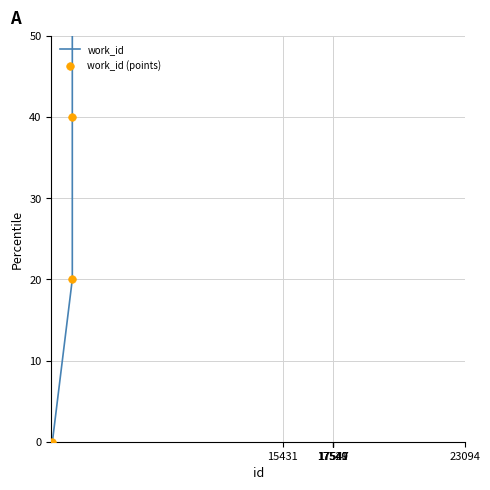

Which series has the largest total across all categories?

work_id